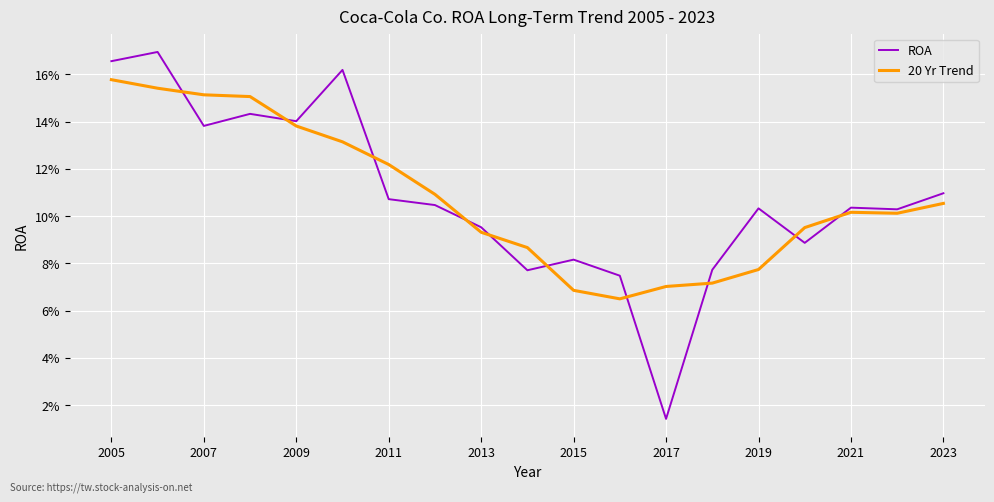

Which series has the largest range (max minus min)?

ROA